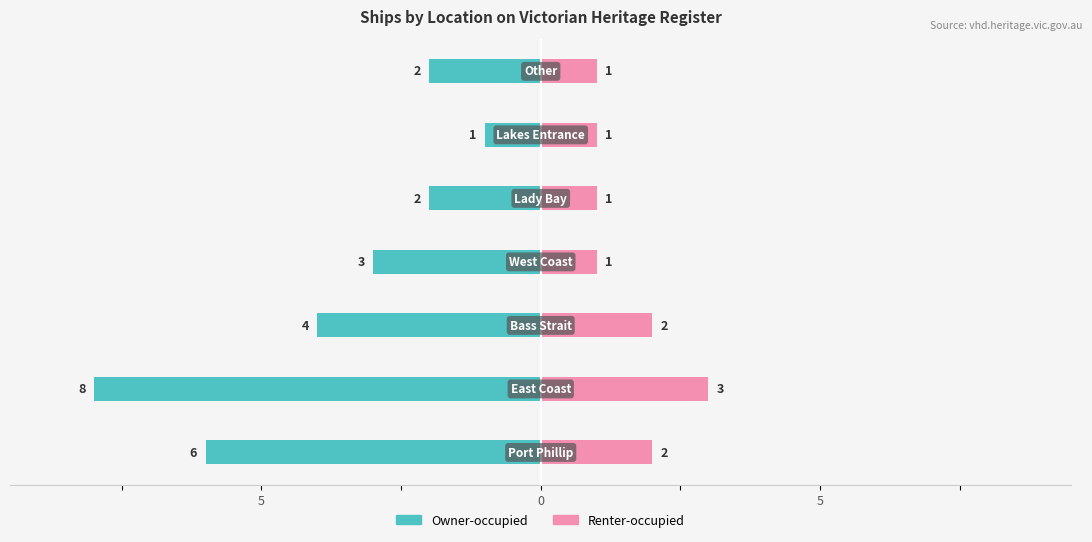

Is the value of Owner-occupied at 10 greater than the value of Renter-occupied at 5?

No